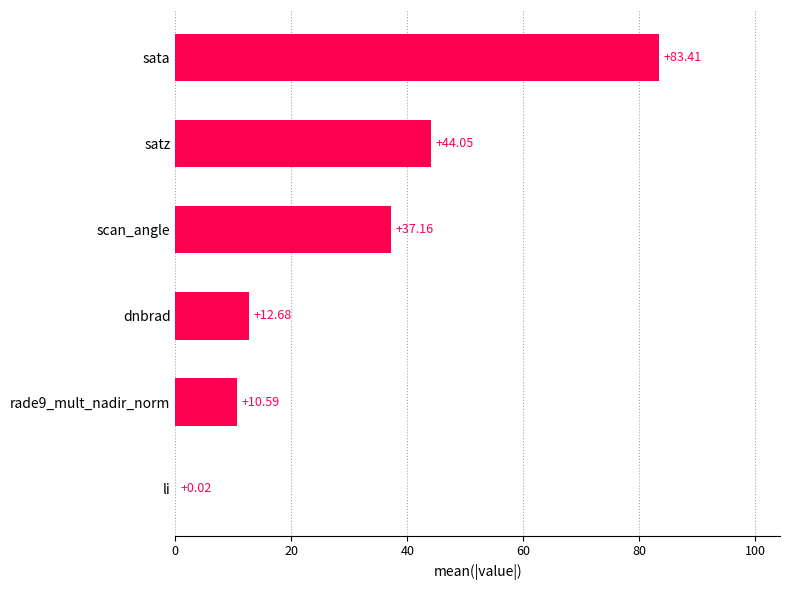

What is the sum of all values?

187.9